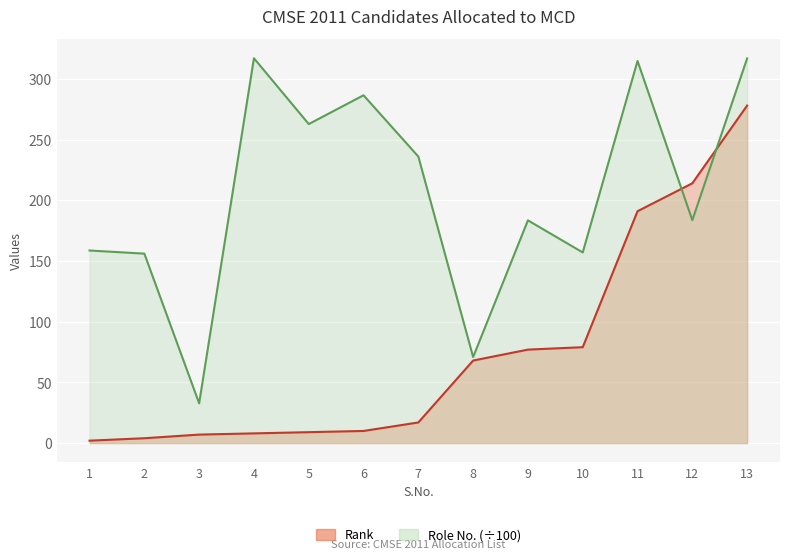

True or false: Rank has a value of 43.8 at 10.

False